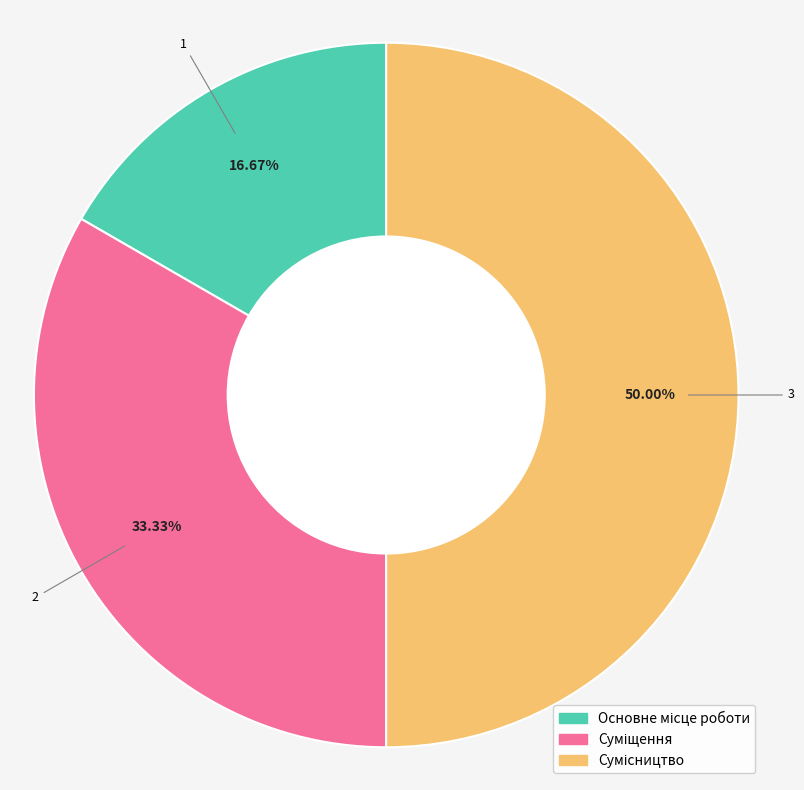

Does Основне місце роботи represent more than half of the total?

No